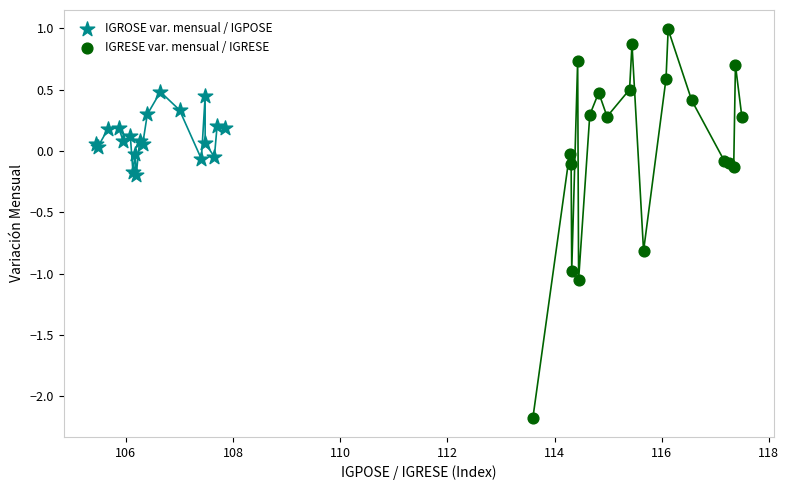

Which series reaches the minimum Y coordinate?

IGRESE var. mensual / IGRESE